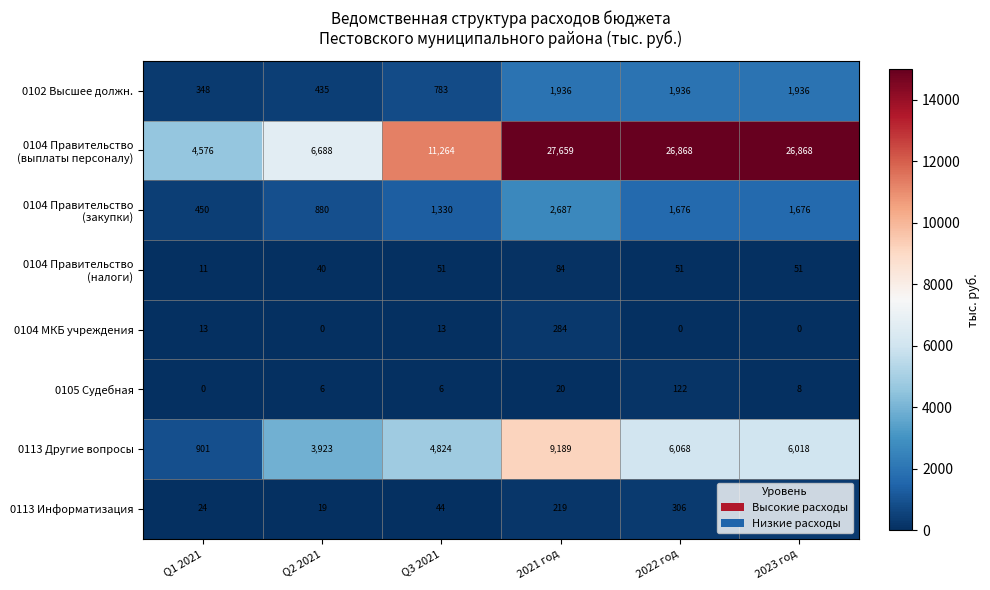

At which label is 0113 Информатизация closest to 165?

2021 год